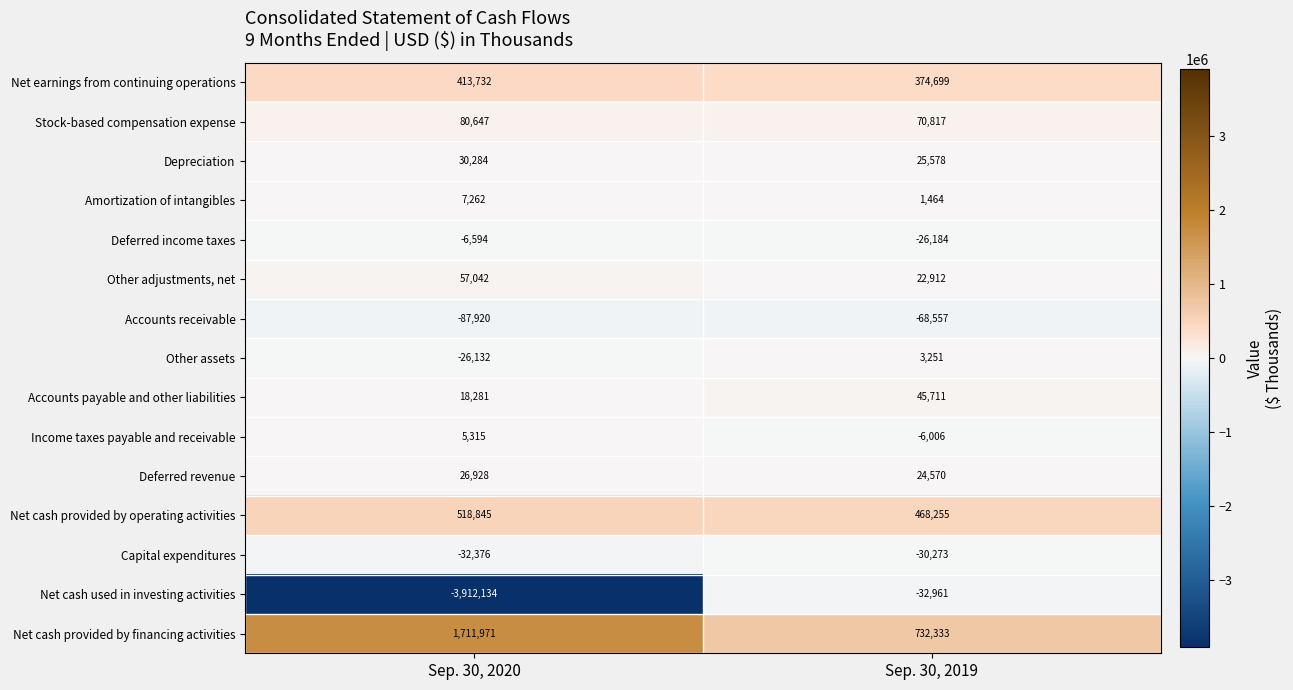

True or false: Deferred income taxes has a value of -10285 at Sep. 30, 2020.

False